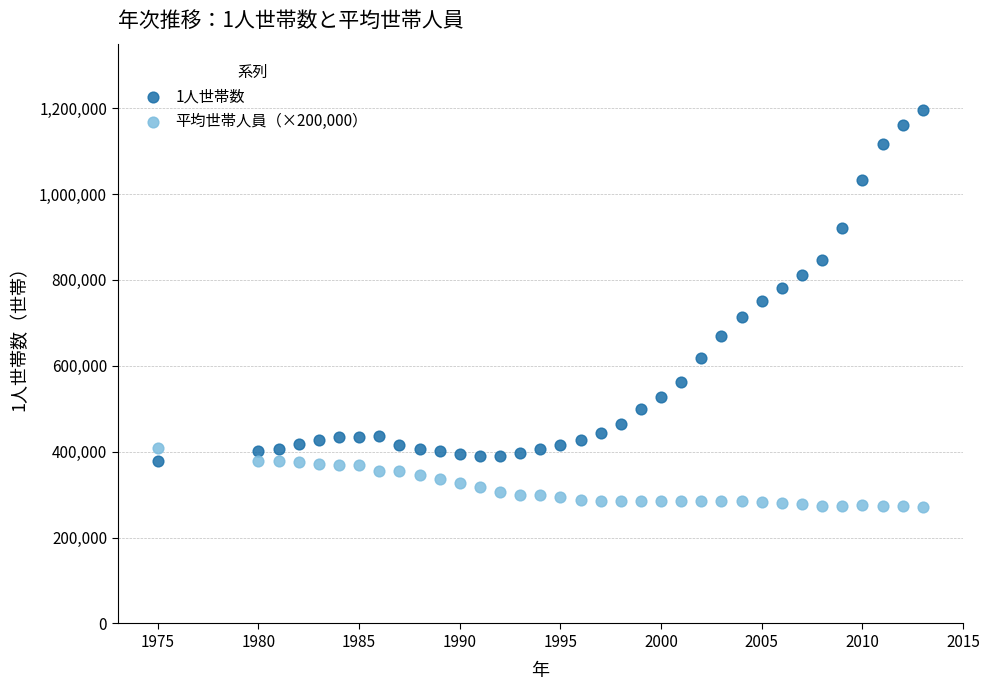

Which series contains the highest Y value?

1人世帯数